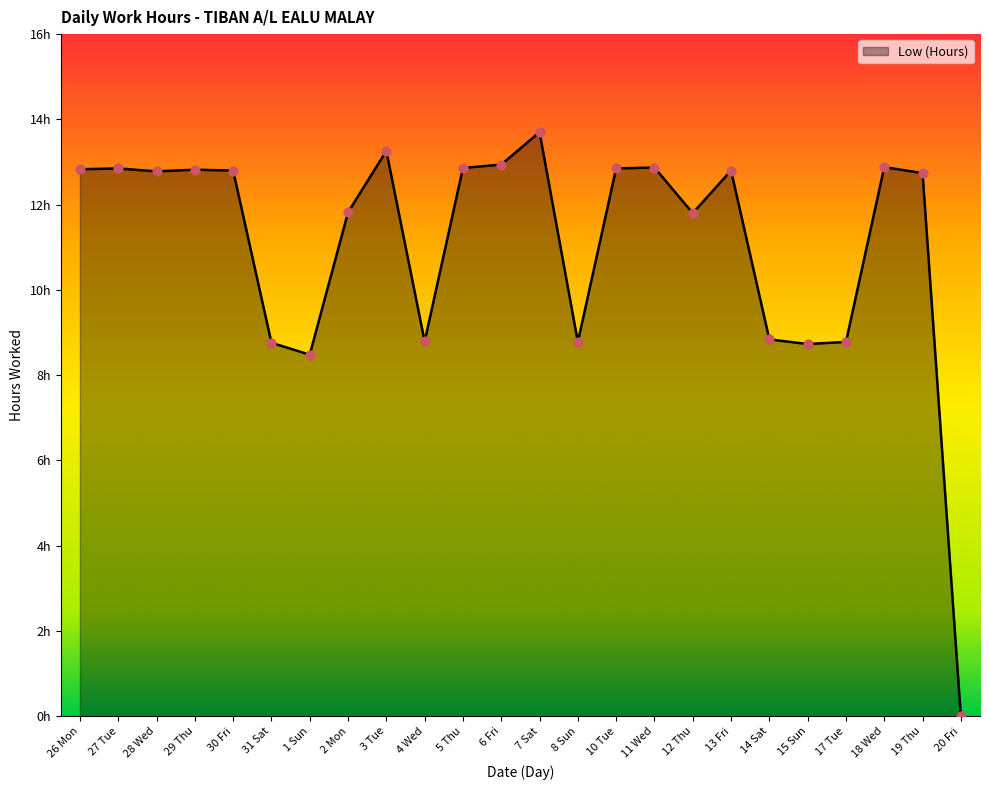

What is the change in value from 1 Sun to 19 Thu?

+4.3